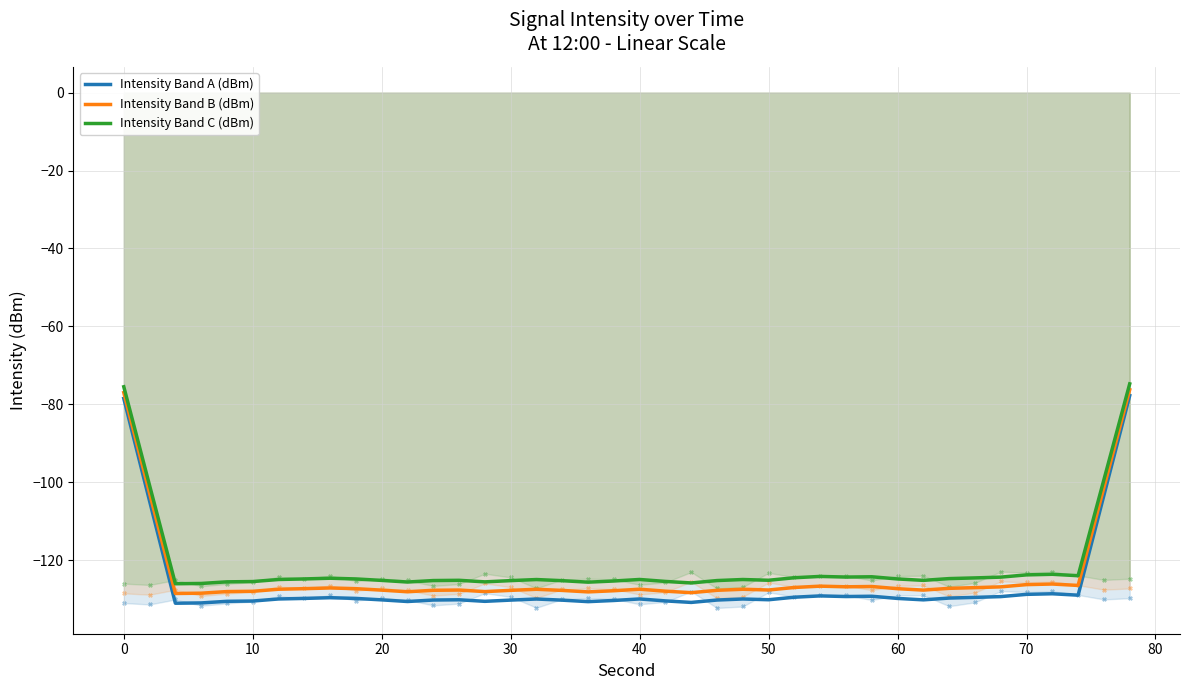

At how many categories does at least one series exceed -93?

2